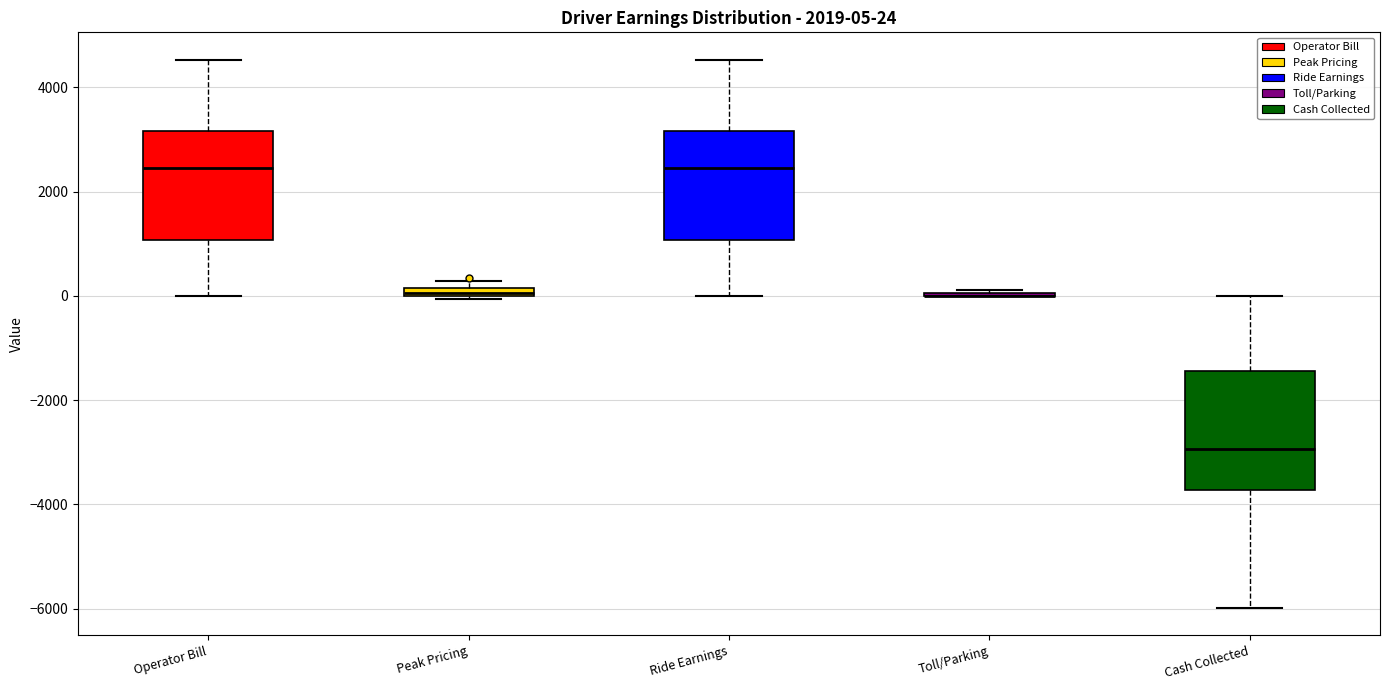

Which box is the tallest, from its lower edge to its upper edge?

Cash Collected